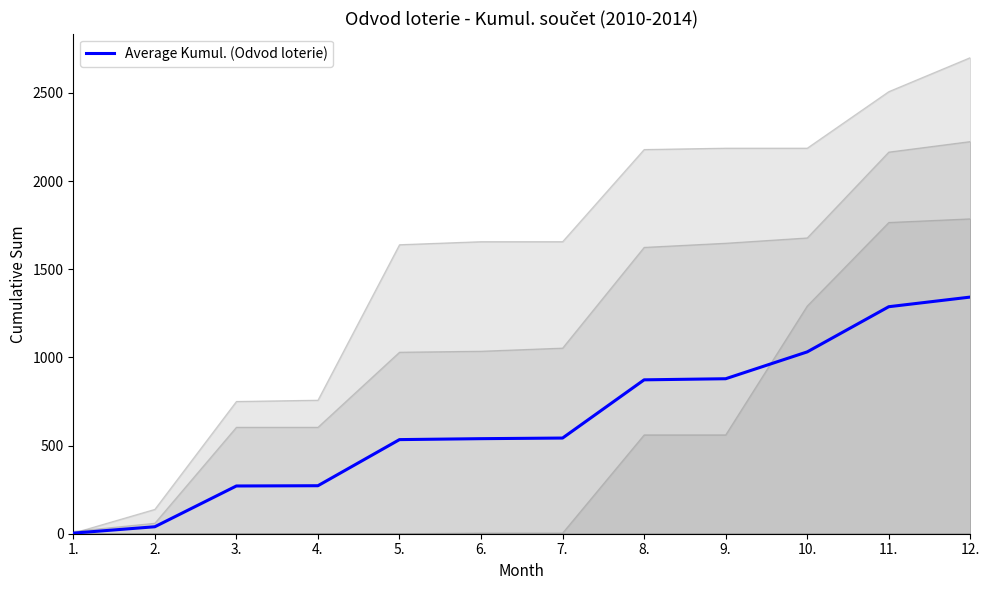

Reading left to right, extract all data points from this chart.

1.=3.4	2.=39.6	3.=270.8	4.=272.2	5.=533.8	6.=539.2	7.=542.7	8.=872.9	9.=879.1	10.=1031.4	11.=1287.6	12.=1342.3